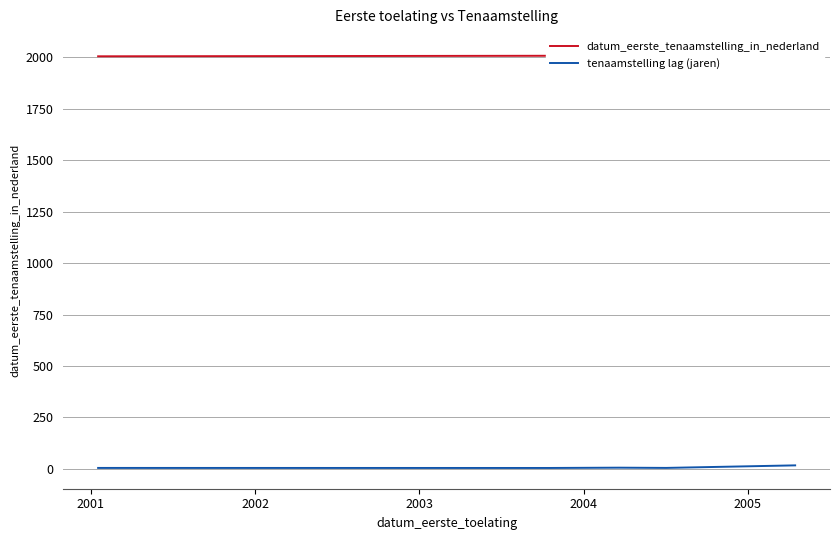

What is the difference between the highest and lowest values at 2001?

2003.8